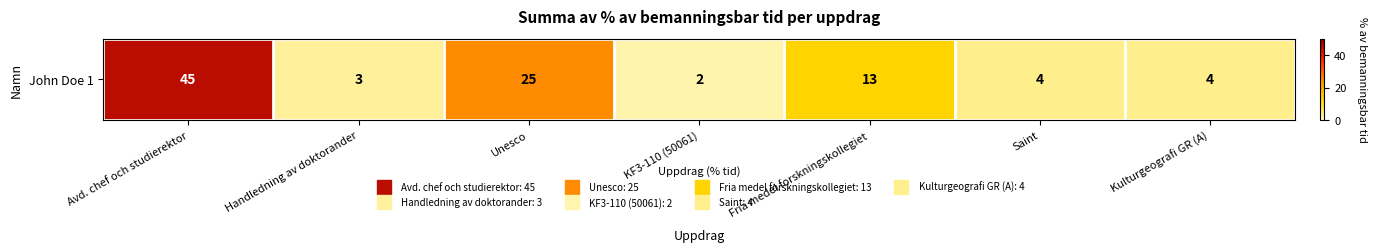

What is the difference between the maximum and minimum values?

43